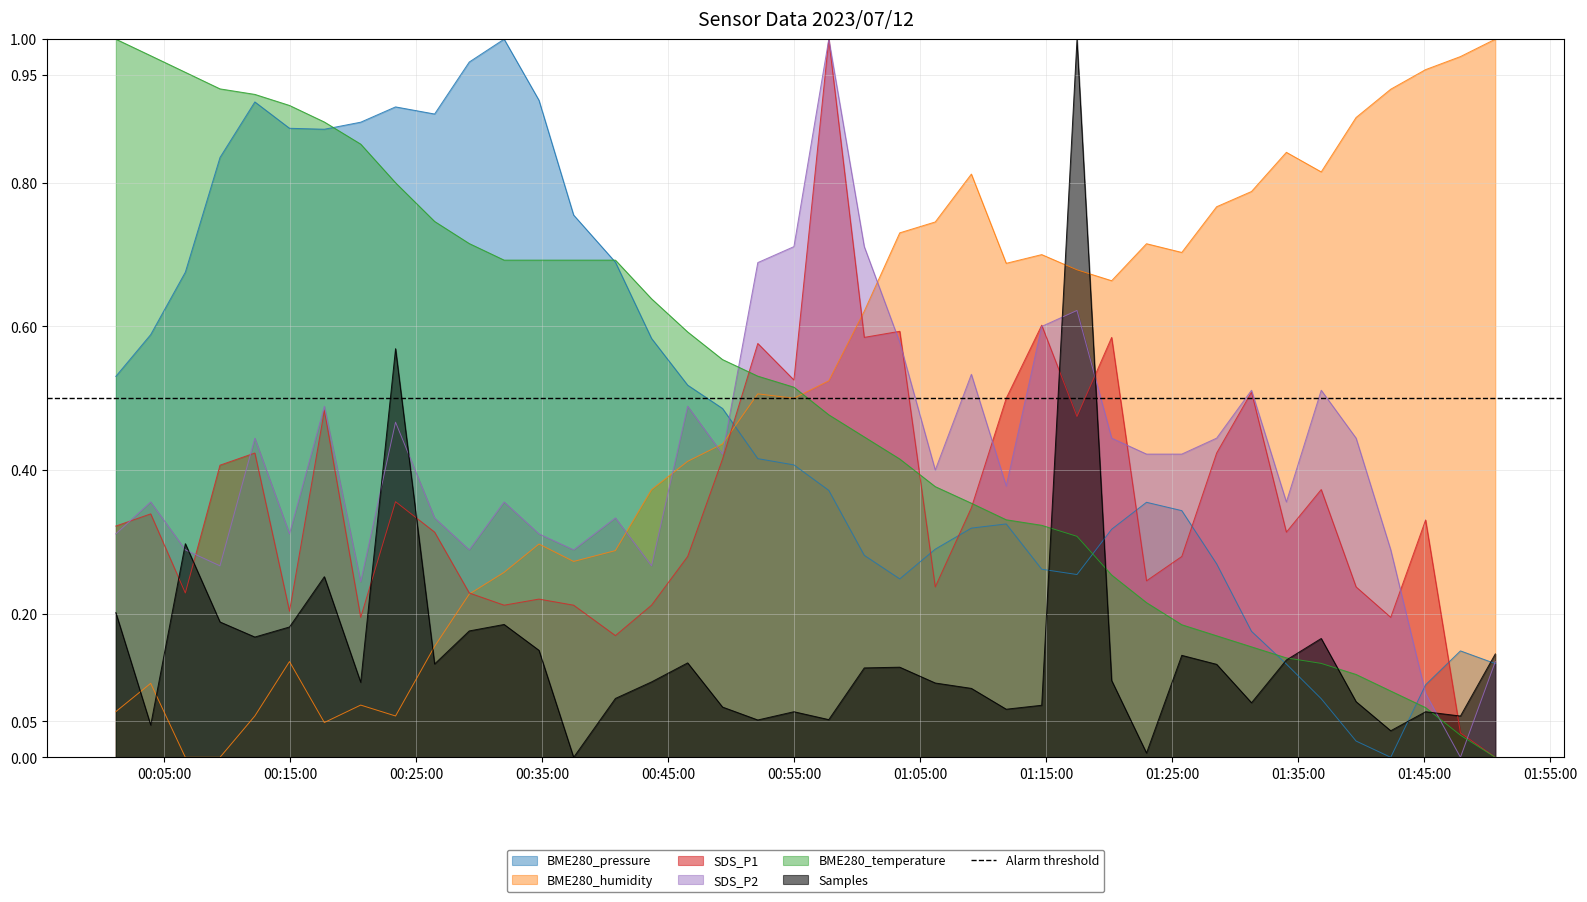

What are all the series names shown in the legend?

BME280_pressure, BME280_humidity, SDS_P1, SDS_P2, BME280_temperature, Samples